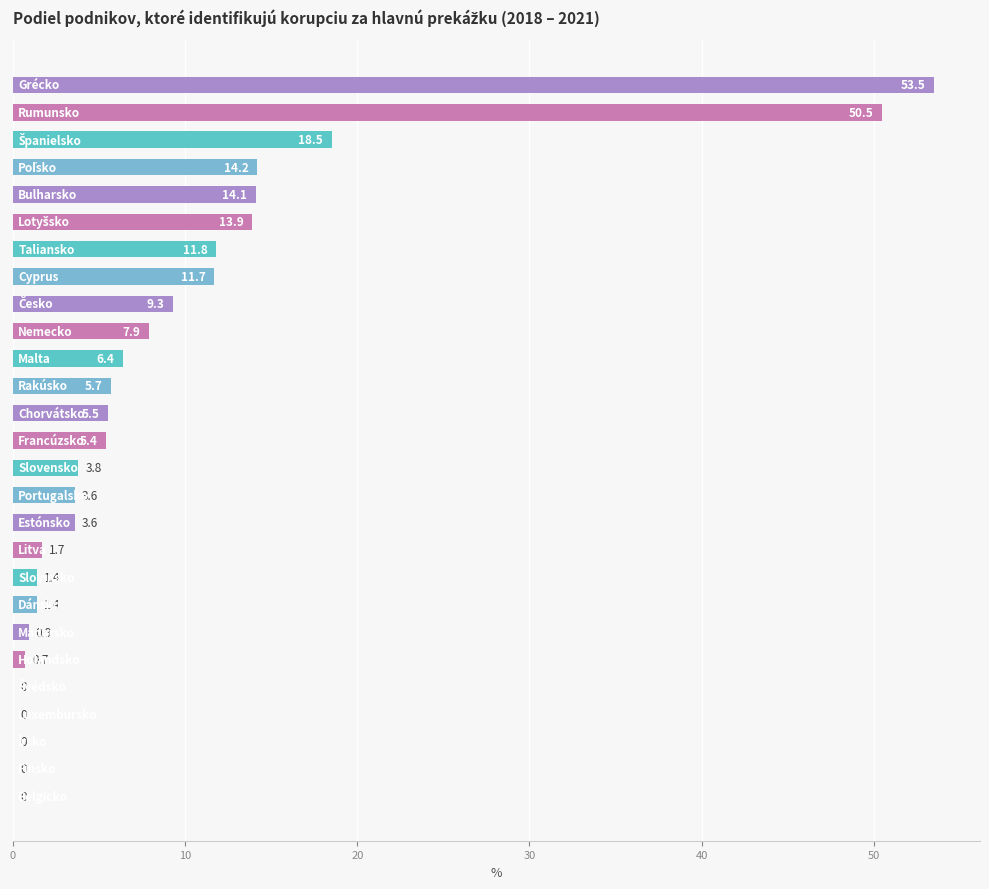

What is the sum of all values?

245.5